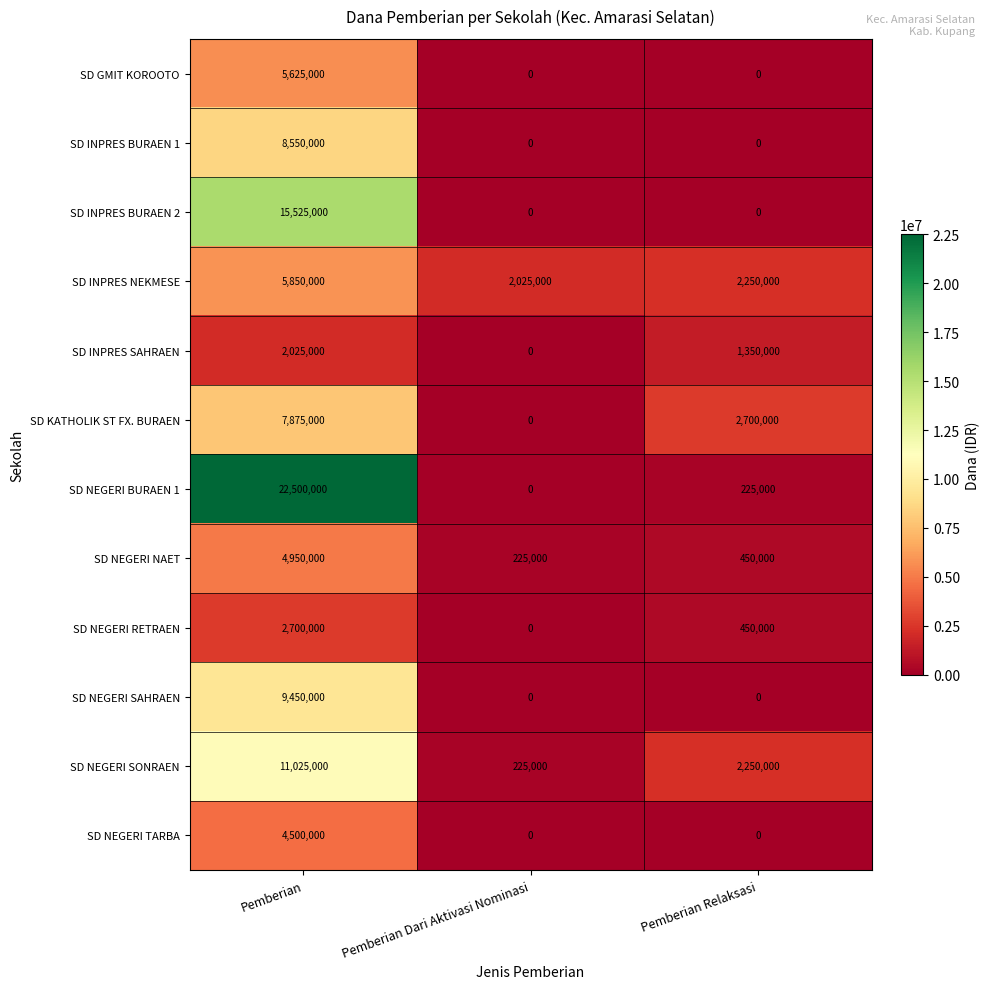

What is the sum of all SD KATHOLIK ST FX. BURAEN values?

10575000